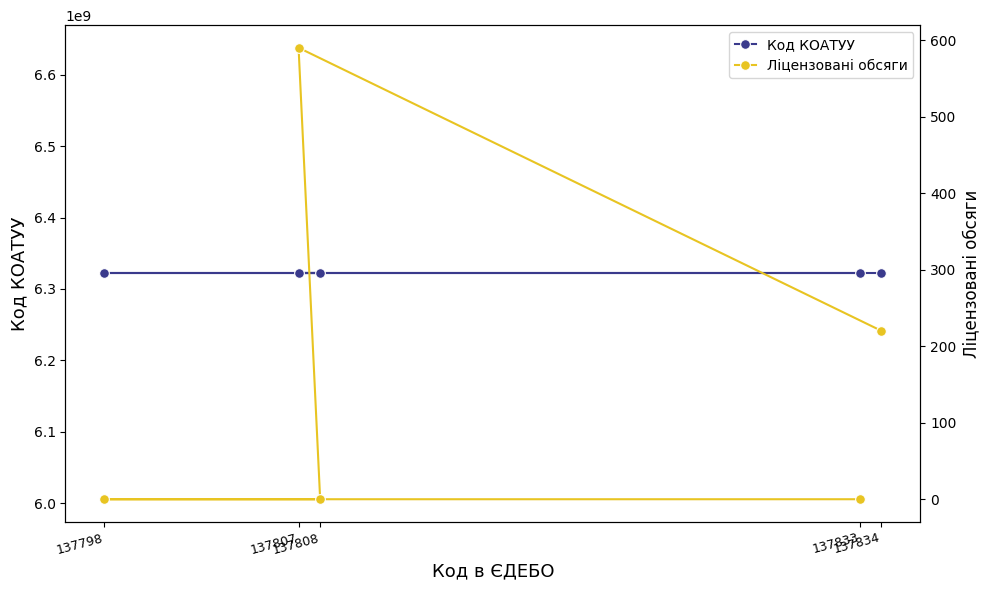

What are all the series names shown in the legend?

Код КОАТУУ, Ліцензовані обсяги